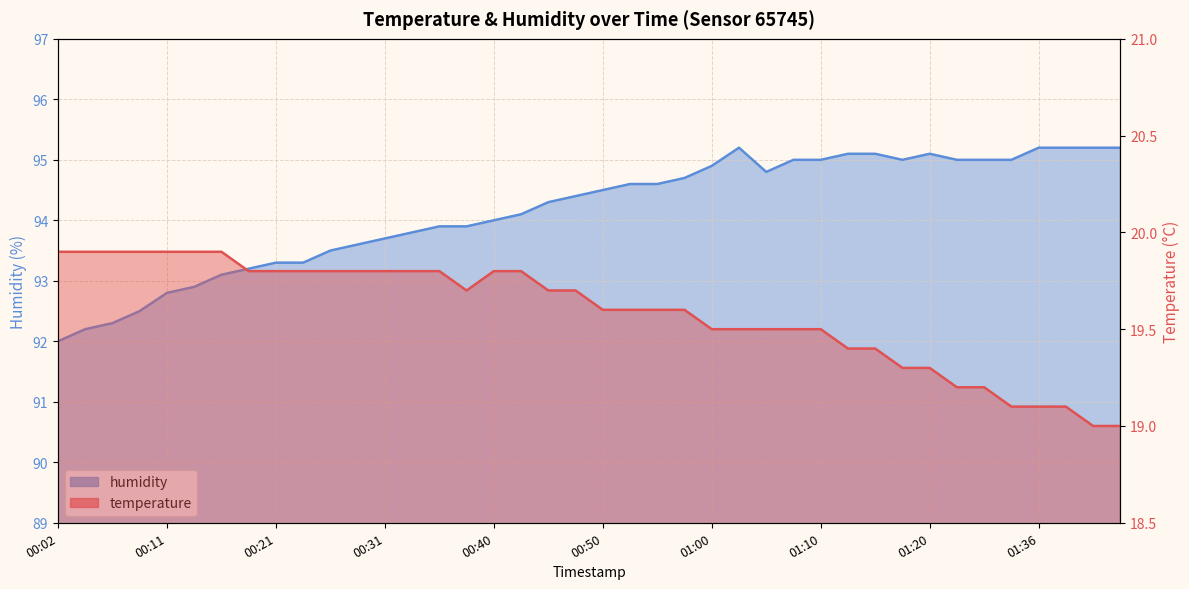

Does the chart display data point markers on the line(s)?

No